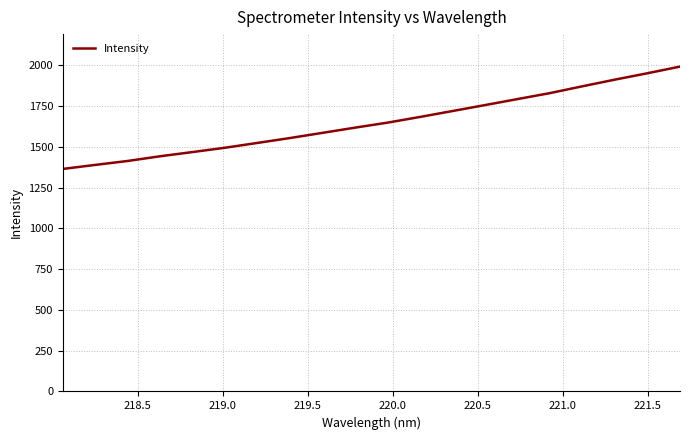

What is the average value?

1650.3